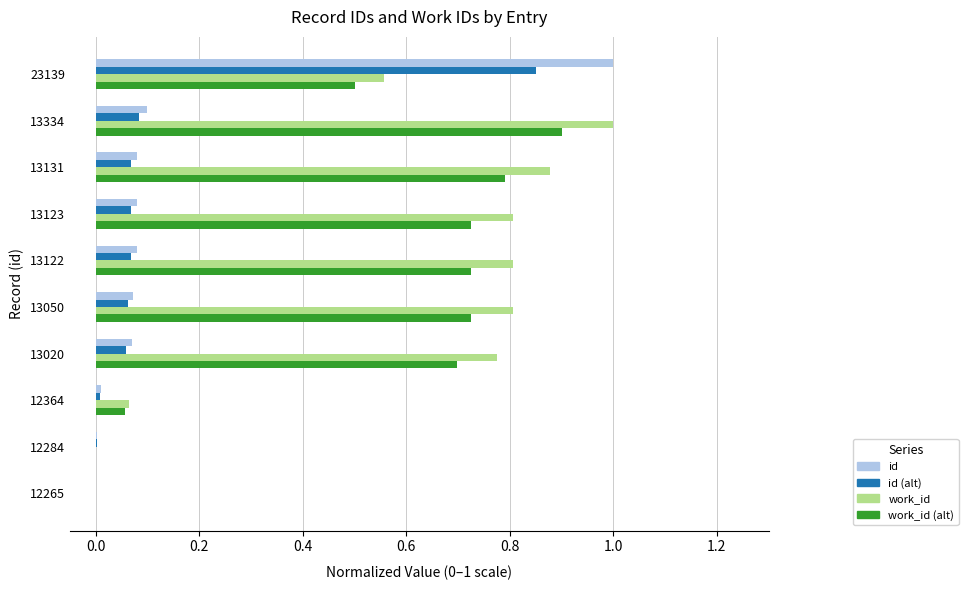

What is the total value across all series at 13131?

1.8